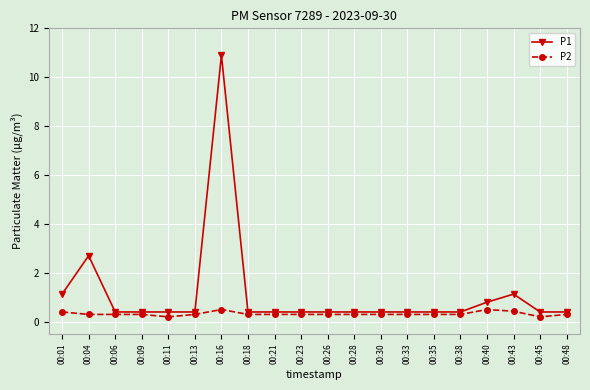

True or false: P2 and P1 cross at least once.

False